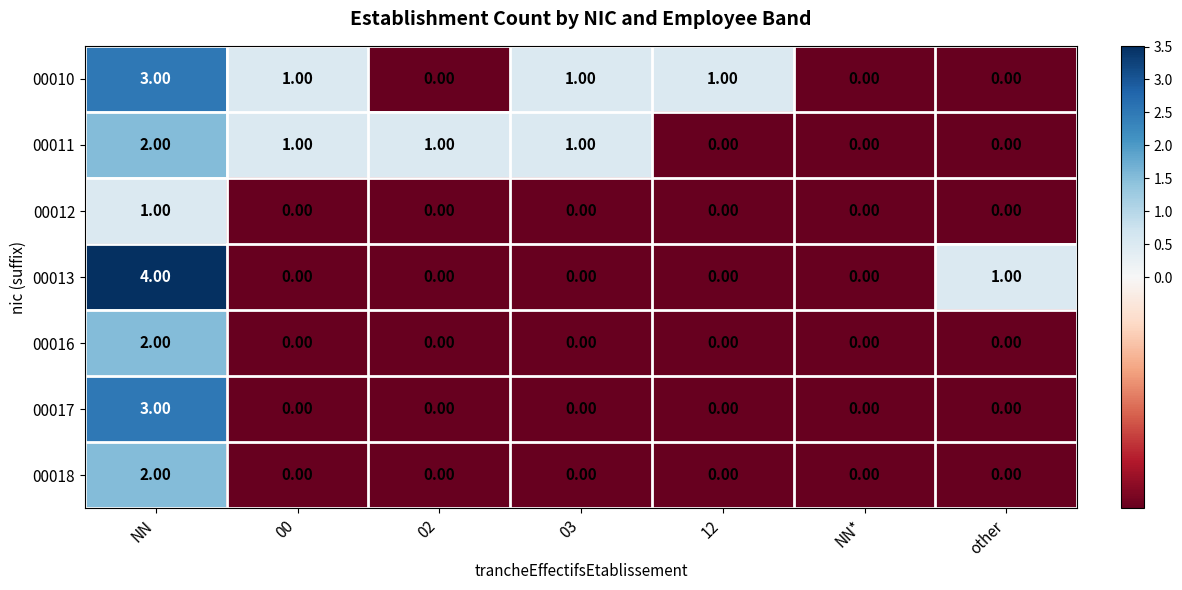

At which label does 00010 first exceed 1?

NN